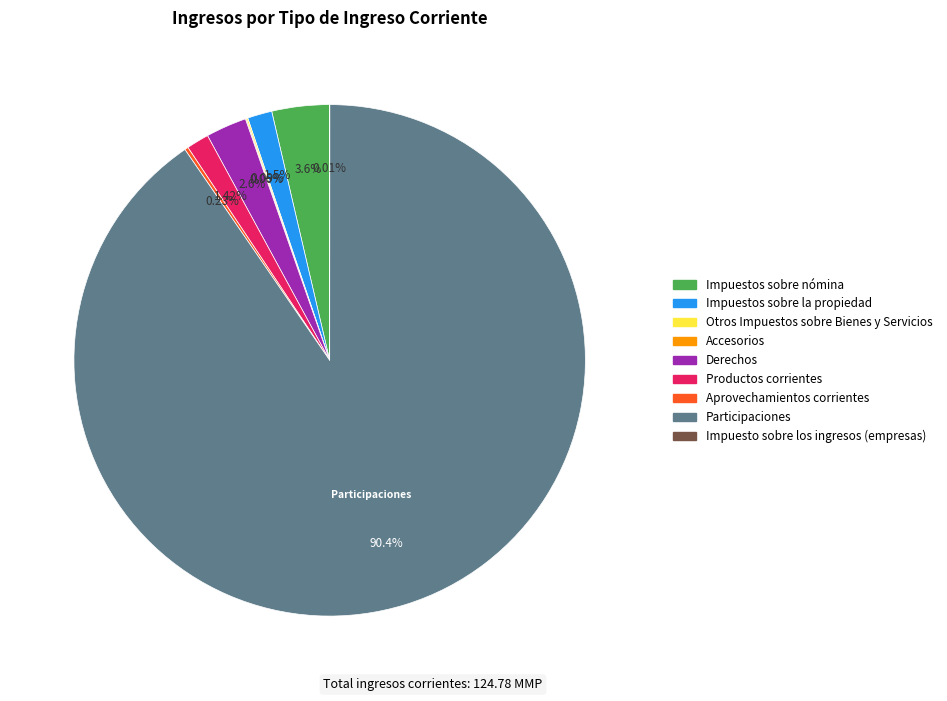

What is the largest slice in the pie chart?

Participaciones